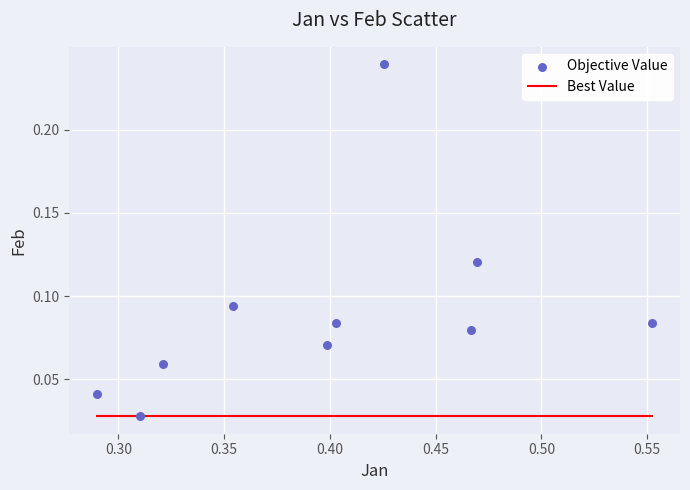

What is the average X value?

0.4